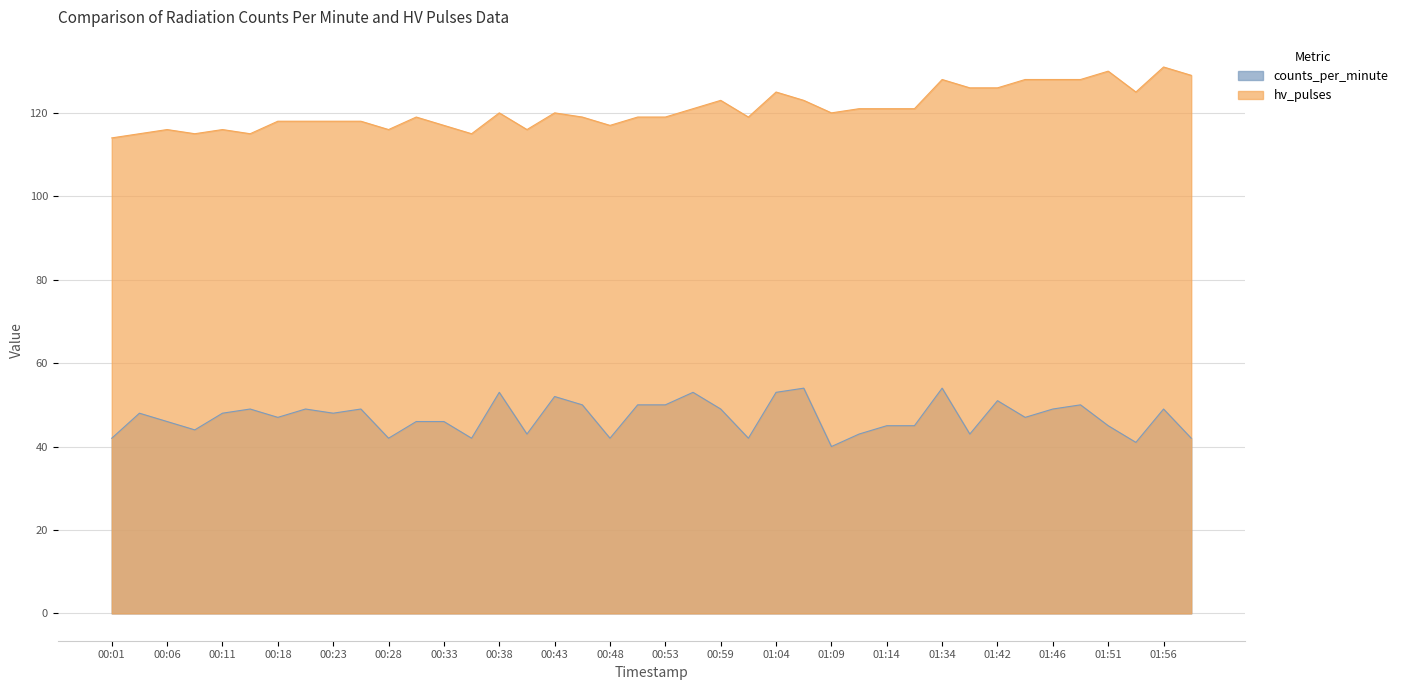

At how many categories does at least one series exceed 119?

20